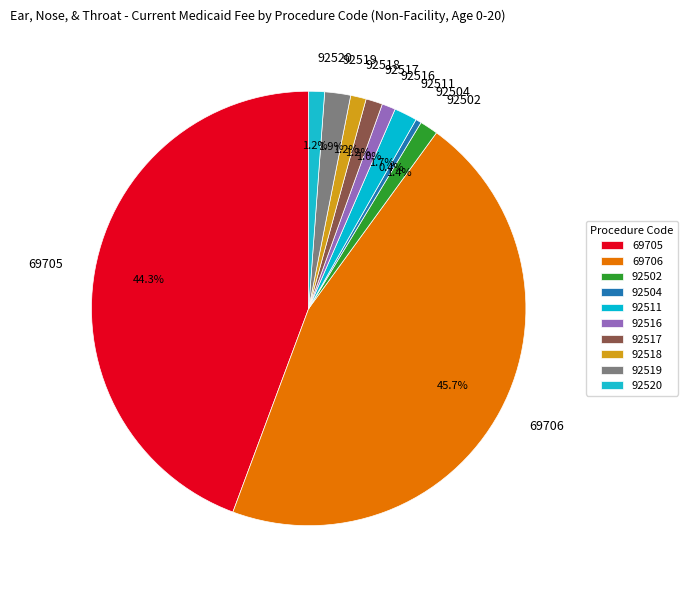

Which has a higher value, 92516 or 92502?

92502